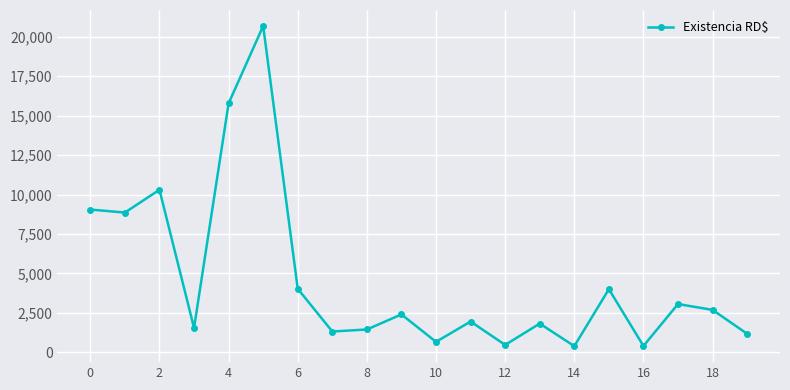

How many values are below 2400?

10